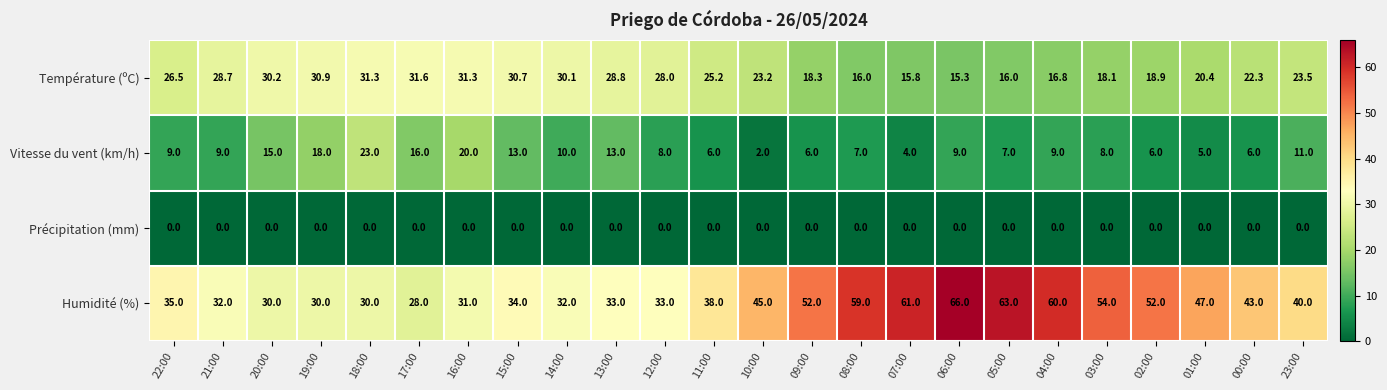

Where is Humidité (%) nearest to the value 47?

01:00